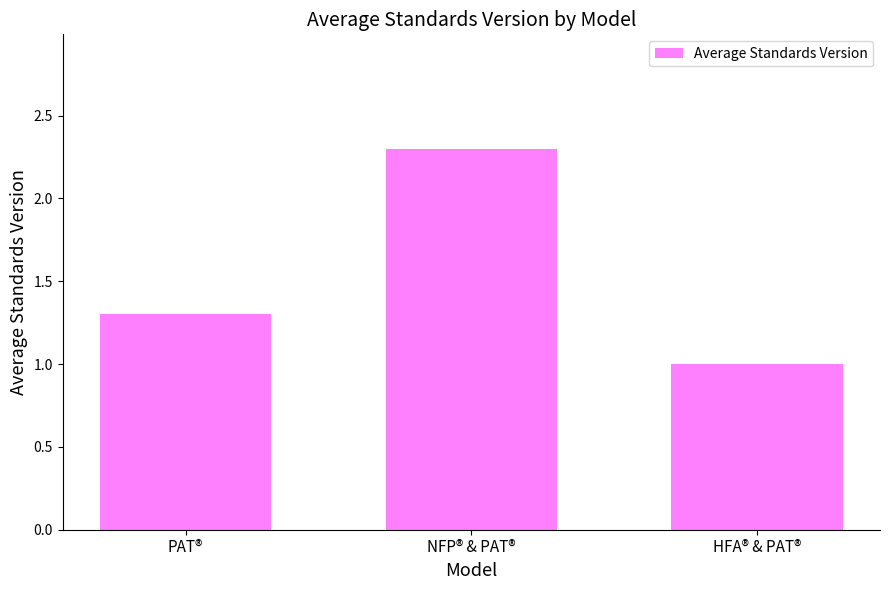

The chart shows a value of 2.2 at PAT®. True or false?

False